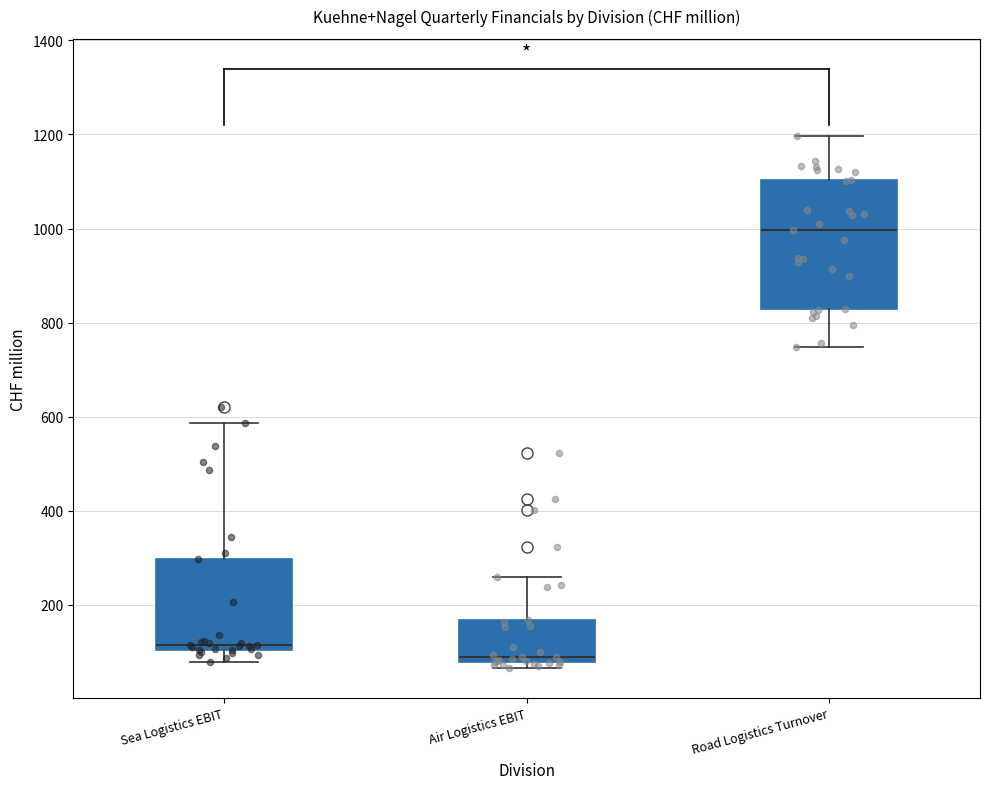

Reading left to right, read every box against the y-axis: the position of its median line, the range the box covers, and the ends of its whiskers. The values are not printed on the chart, so give them approximately, as read against the axis.

Sea Logistics EBIT: median 120, box 100 to 300, whiskers 80 to 580
Air Logistics EBIT: median 80 (just above the box's lower edge), box 80 to 160, whiskers 60 to 260
Road Logistics Turnover: median 1000, box 820 to 1100, whiskers 740 to 1200